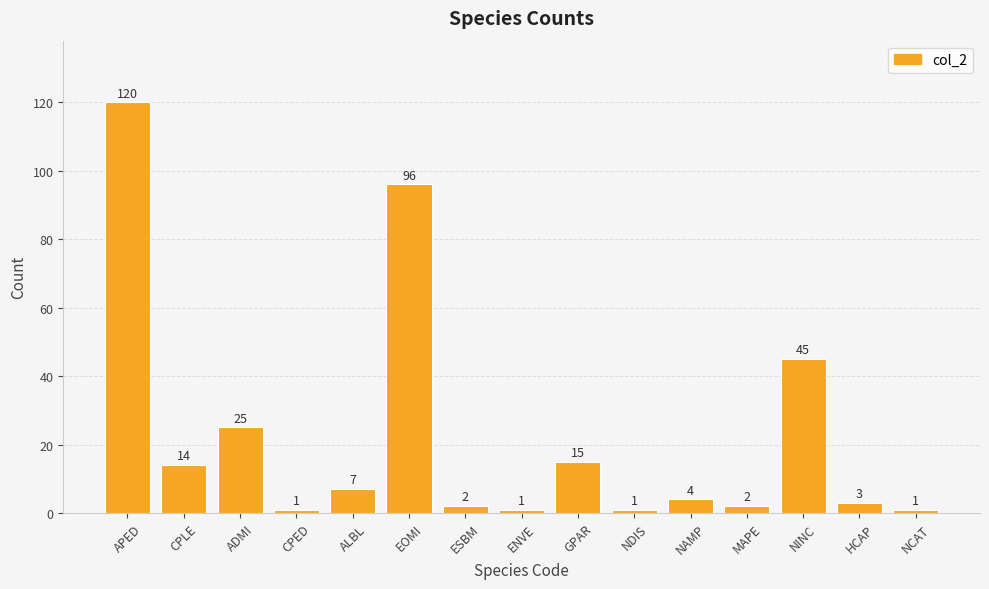

The value at APED is 120. True or false?

True